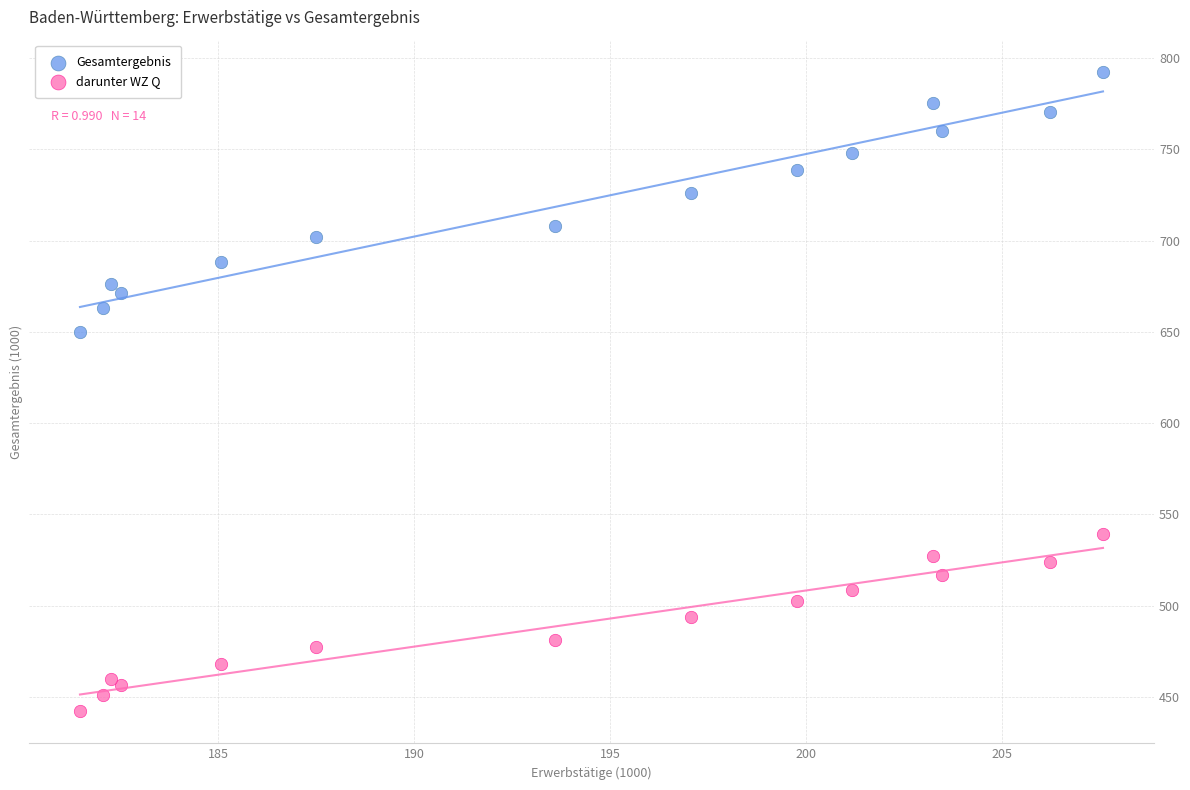

Which series reaches the maximum Y coordinate?

Gesamtergebnis